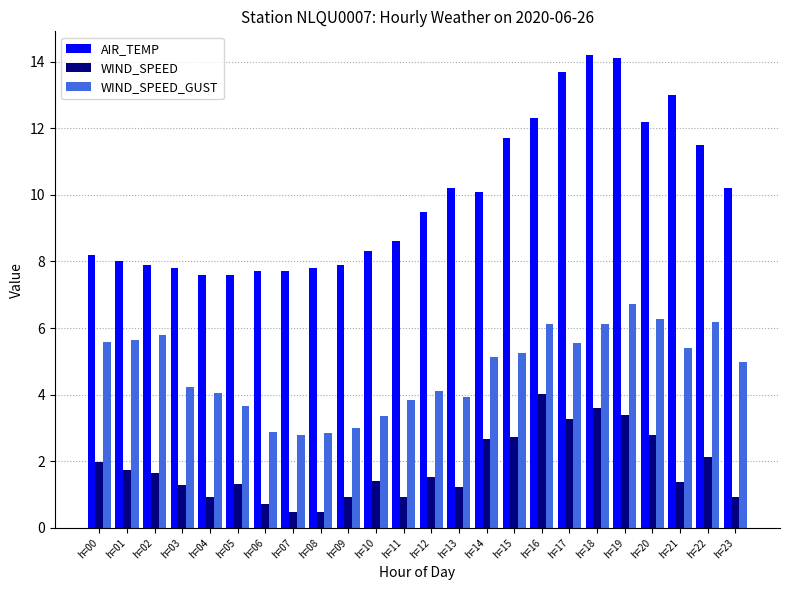

Between h=01 and h=22, which series saw the biggest shift?

AIR_TEMP